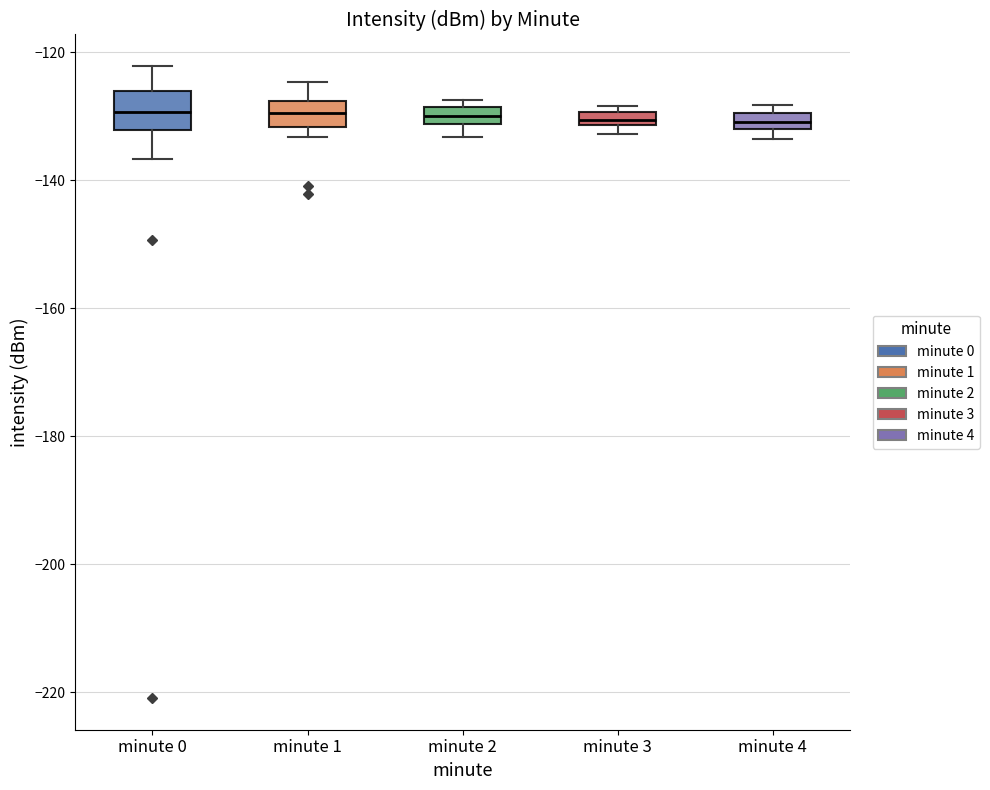

Which box is the tallest, from its lower edge to its upper edge?

minute 0